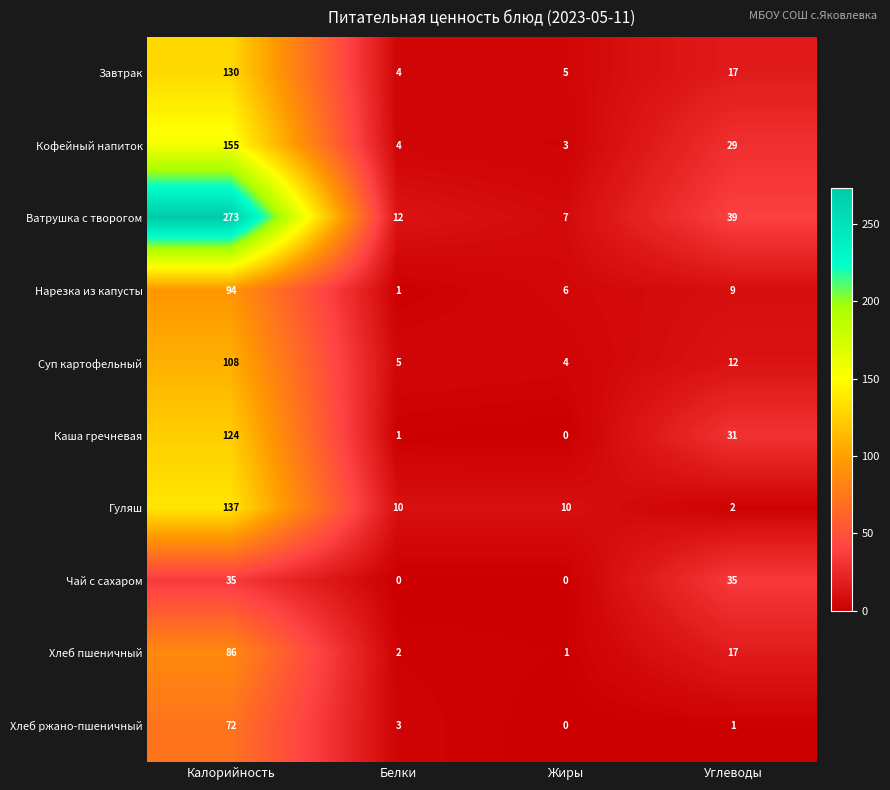

True or false: Чай с сахаром has a value of 0 at Белки.

True